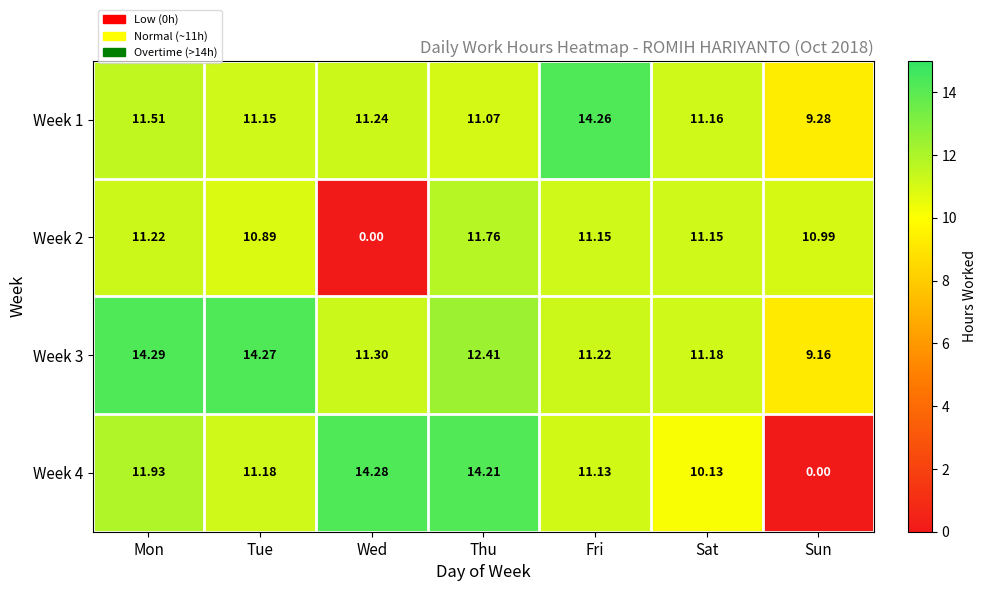

Which category has the highest value across all series?

Mon